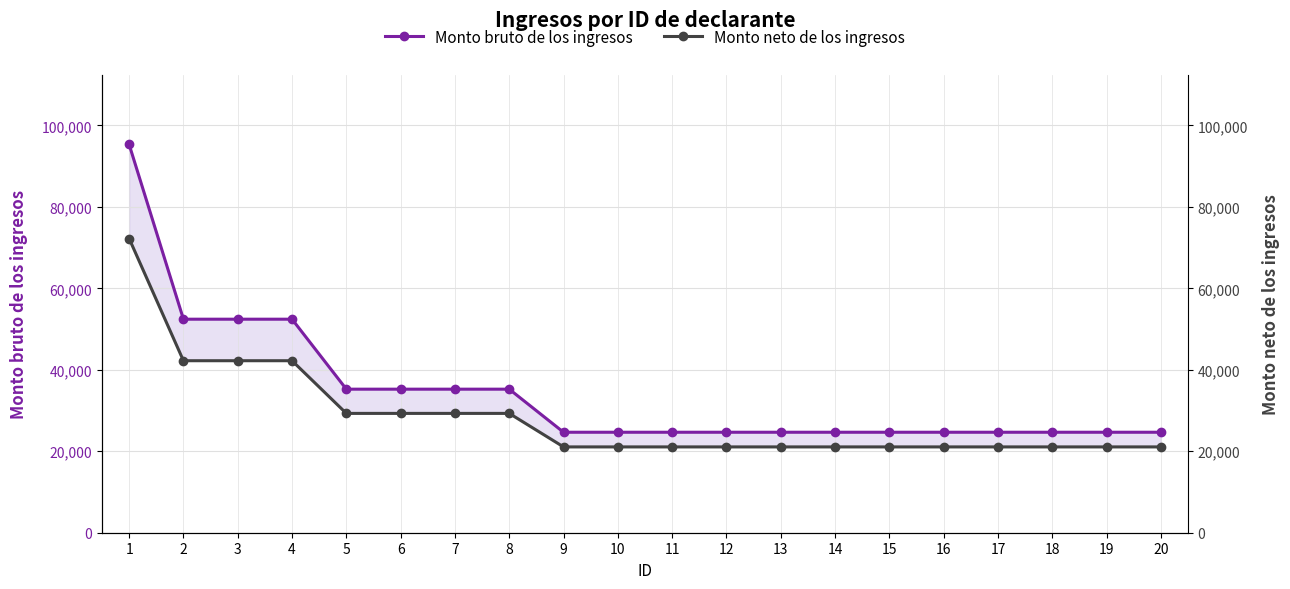

What is the difference between the maximum and minimum values in the Monto bruto de los ingresos series?

70655.0